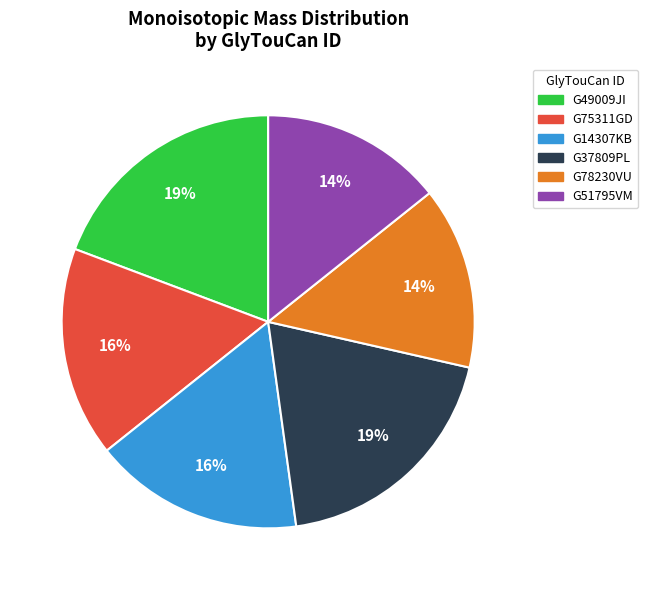

What percentage is the G49009JI slice, to the nearest percent?

19%